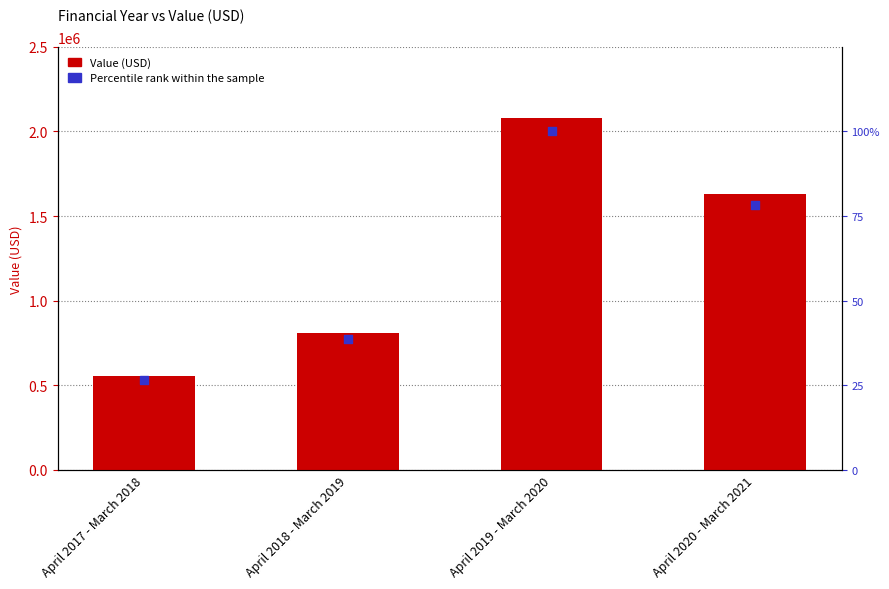

What is the total value across all series at April 2017 - March 2018?

552825.6